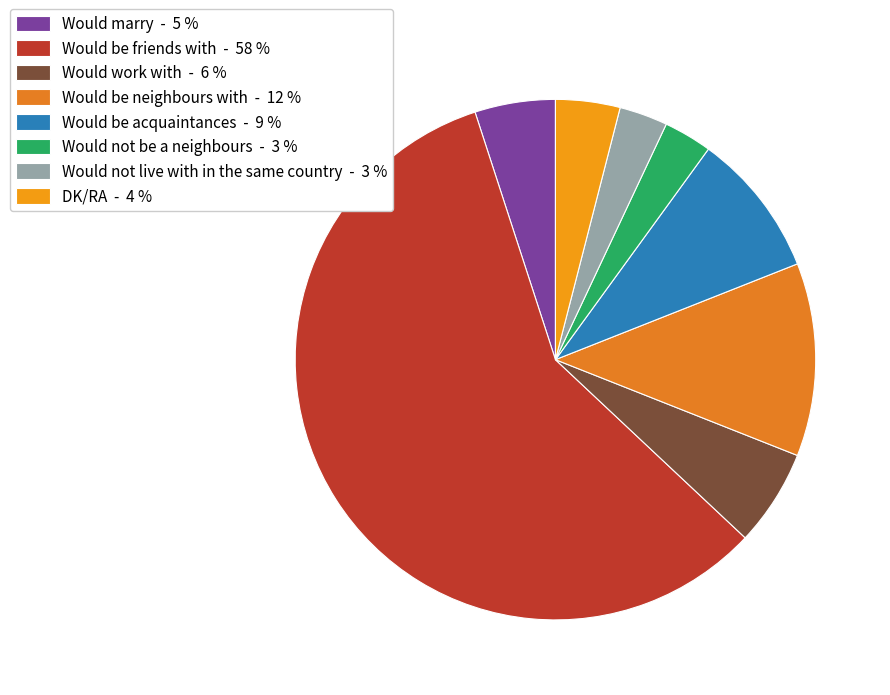

To the nearest percent, what is the combined percentage of DK/RA and Would marry?

9%